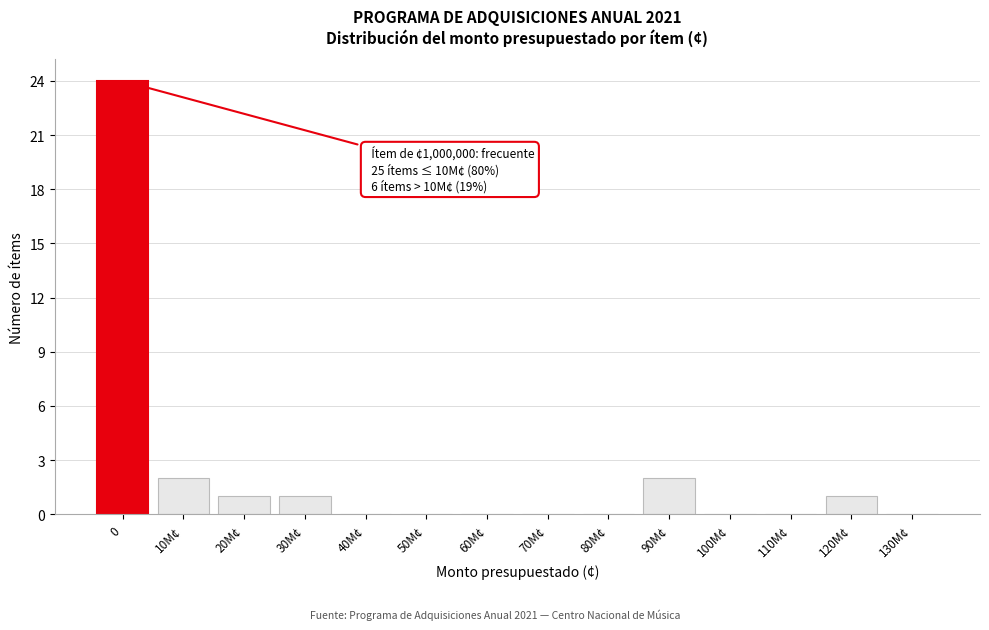

Reading left to right, what are all the values shown in this chart?

0=24	10M¢=2	20M¢=1	30M¢=1	40M¢=0	50M¢=0	60M¢=0	70M¢=0	80M¢=0	90M¢=2	100M¢=0	110M¢=0	120M¢=1	130M¢=0